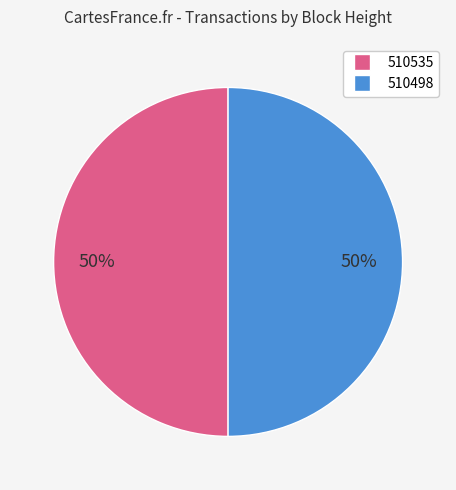

How many slices are in this pie chart?

2